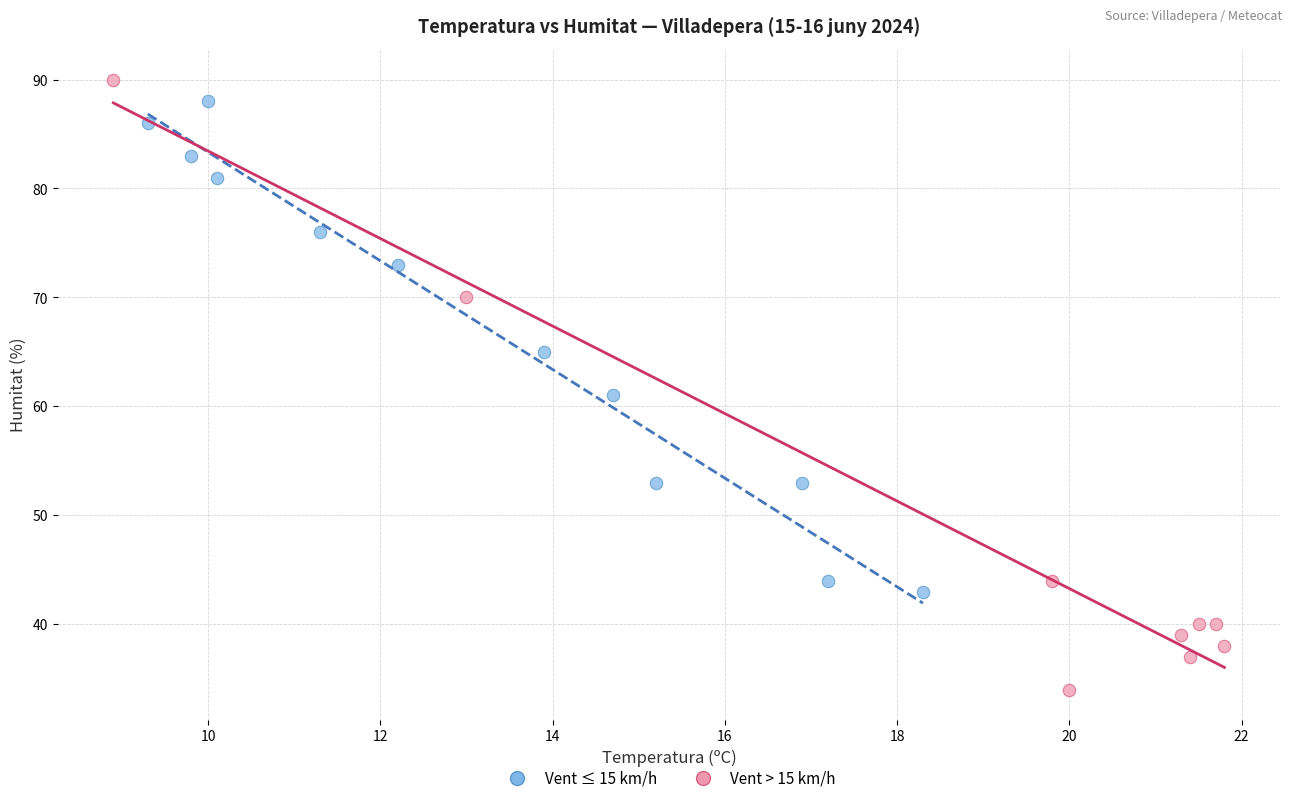

Which series has the widest spread of Y values?

Vent > 15 km/h